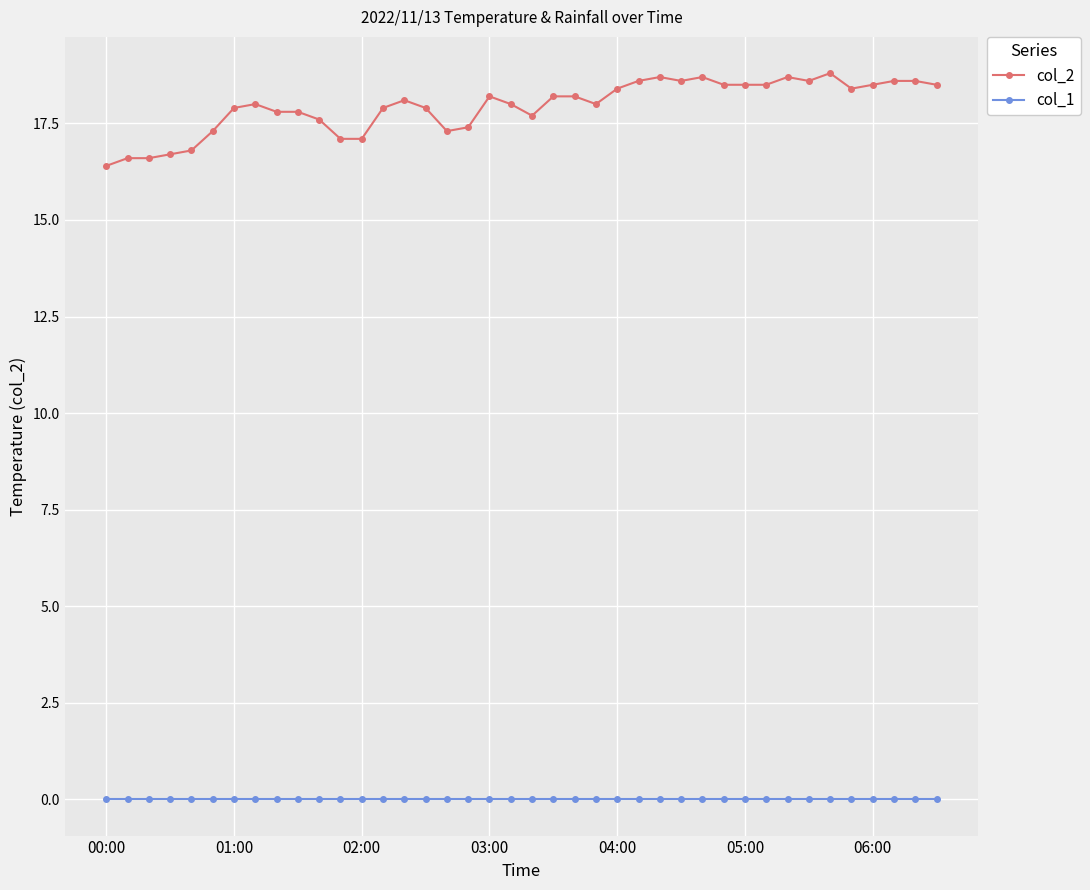

Which series has the widest spread of values?

col_2